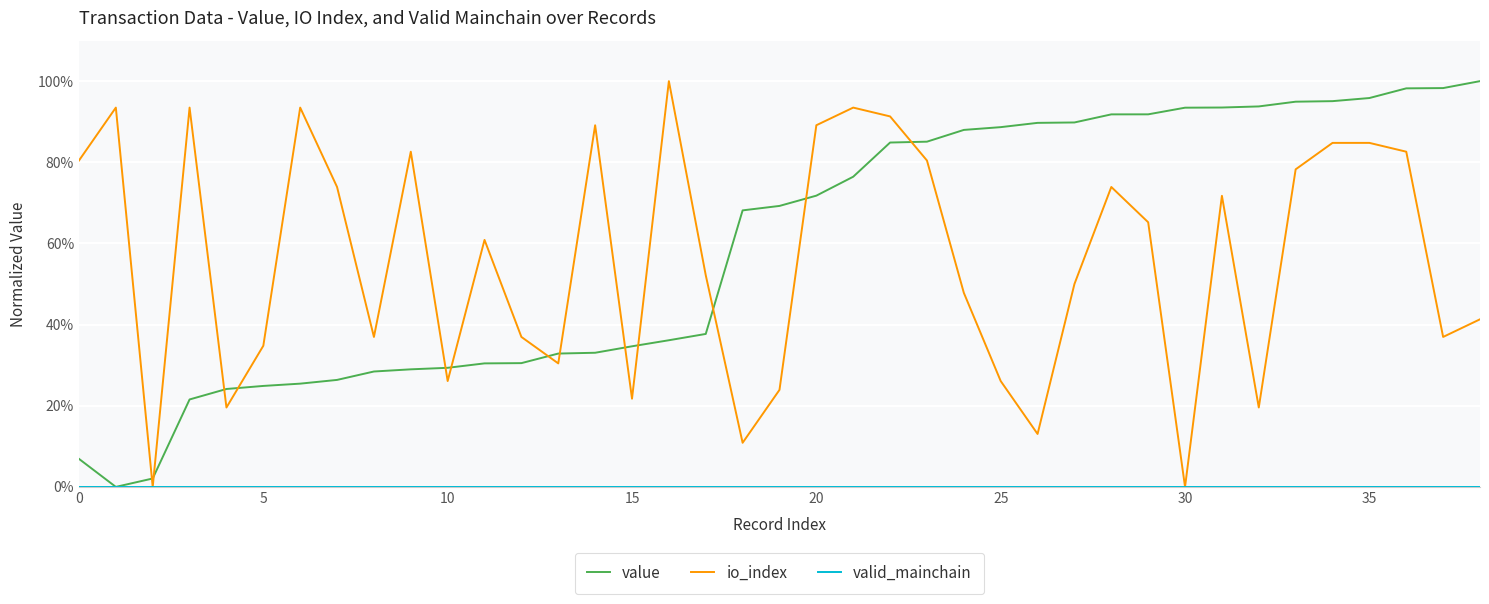

Does the chart display data point markers on the line(s)?

No